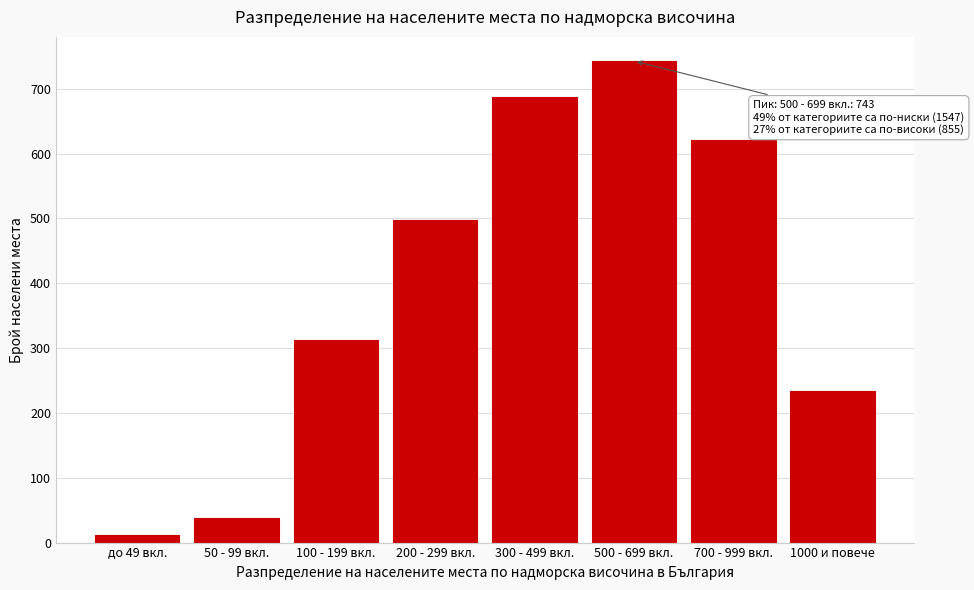

Reading left to right, list all the values displayed in this chart.

до 49 вкл.=12	50 - 99 вкл.=38	100 - 199 вкл.=312	200 - 299 вкл.=498	300 - 499 вкл.=687	500 - 699 вкл.=743	700 - 999 вкл.=621	1000 и повече=234